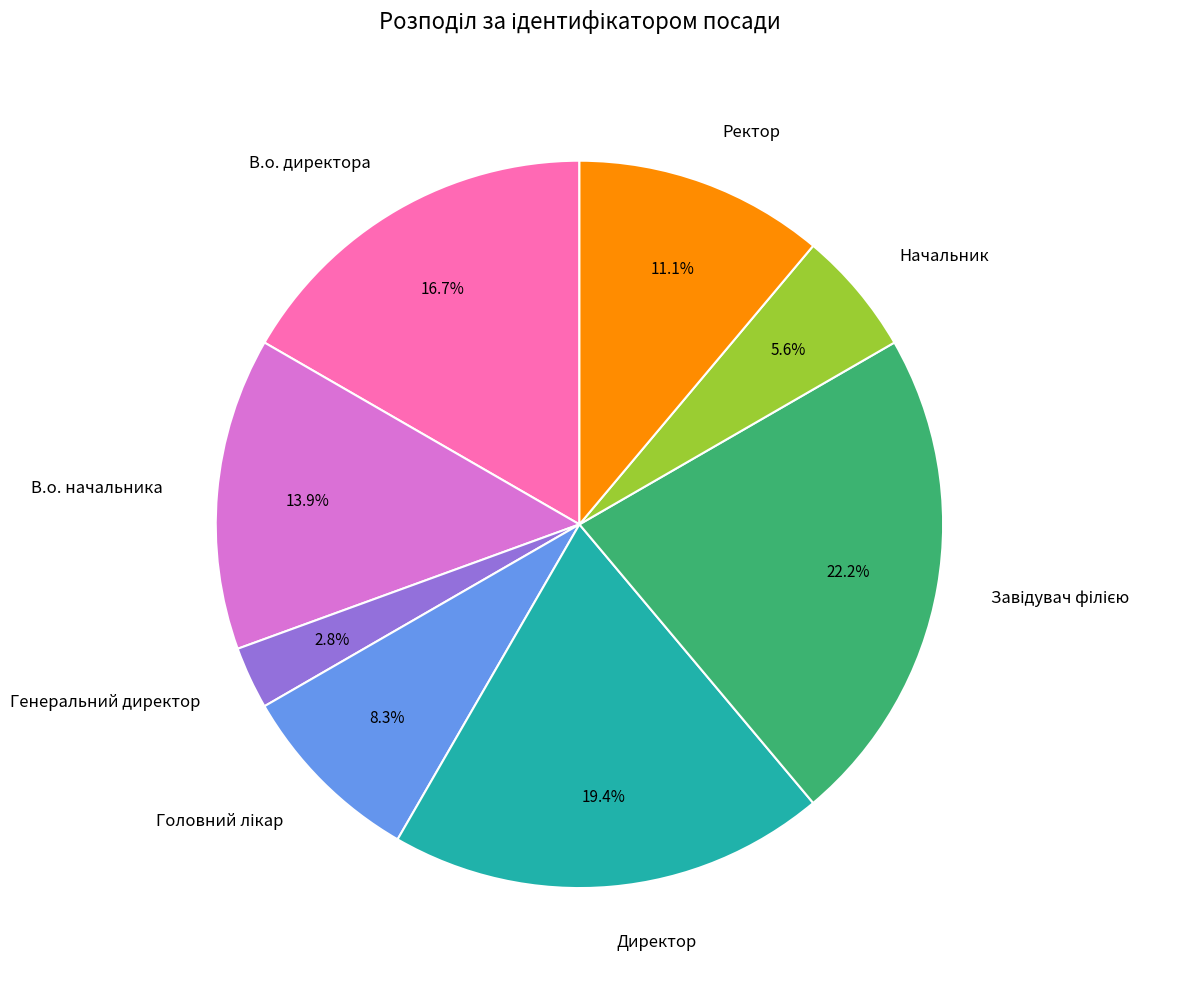

What is the ratio of the value at Директор to the value at Начальник?

3.5